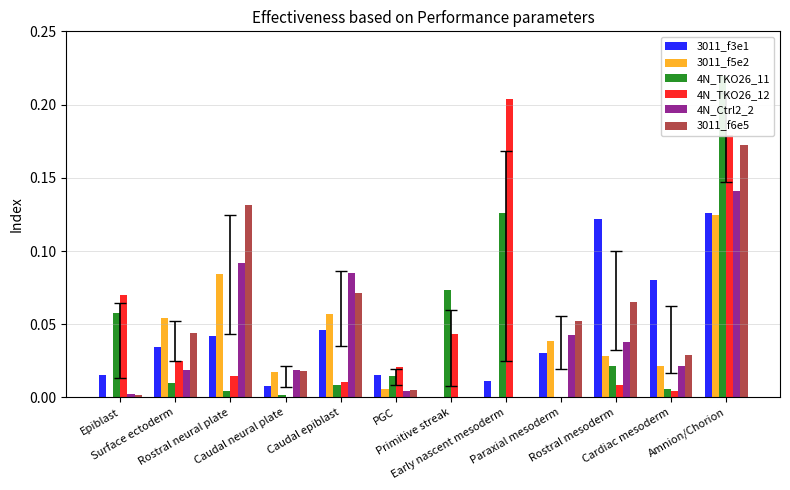

How many values in 4N_TKO26_11 are above zero?

11